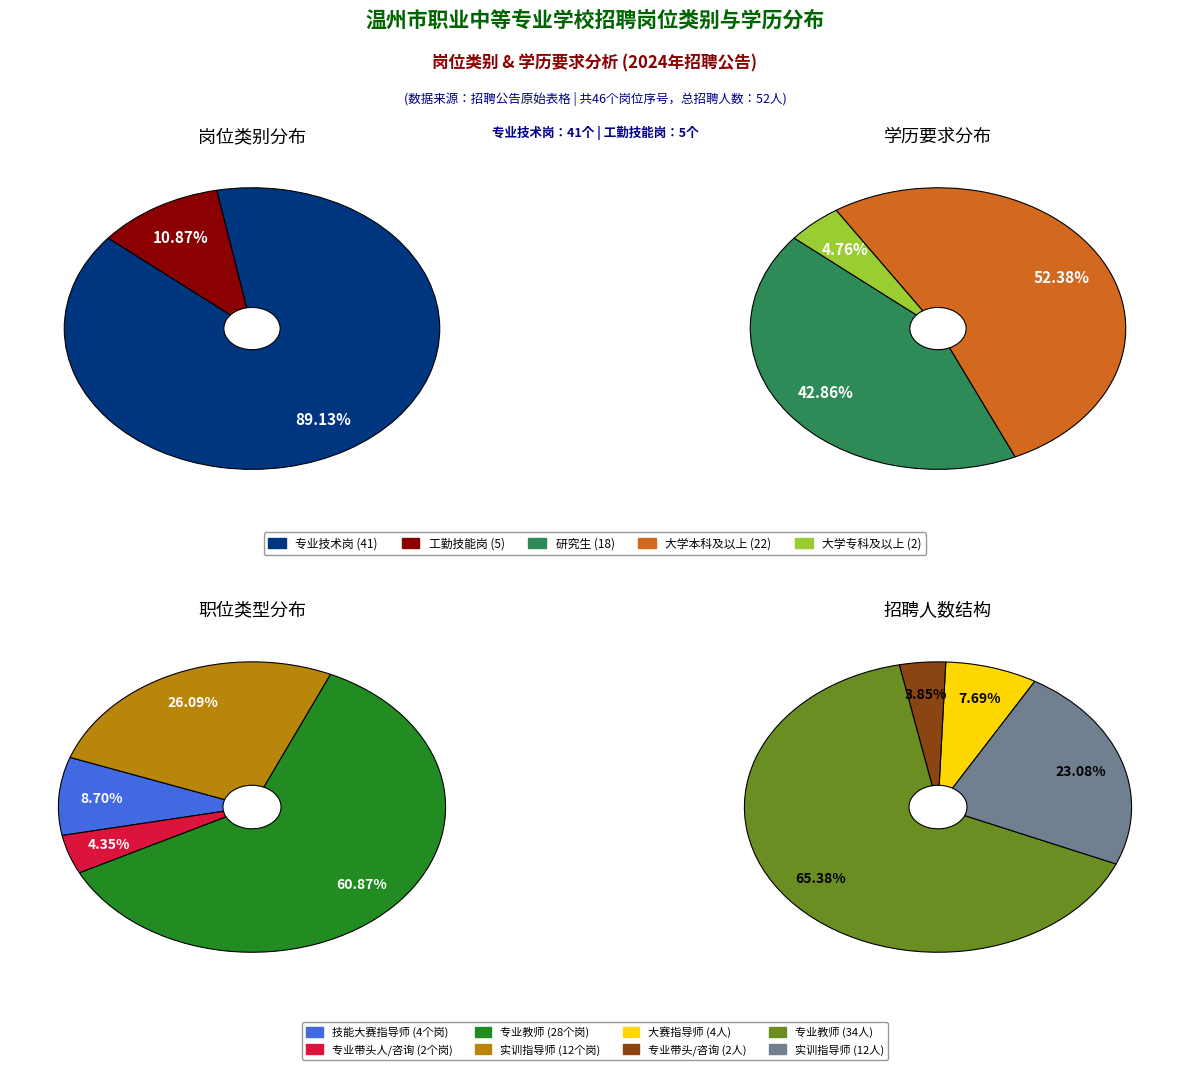

Is there a majority slice in this chart?

Yes